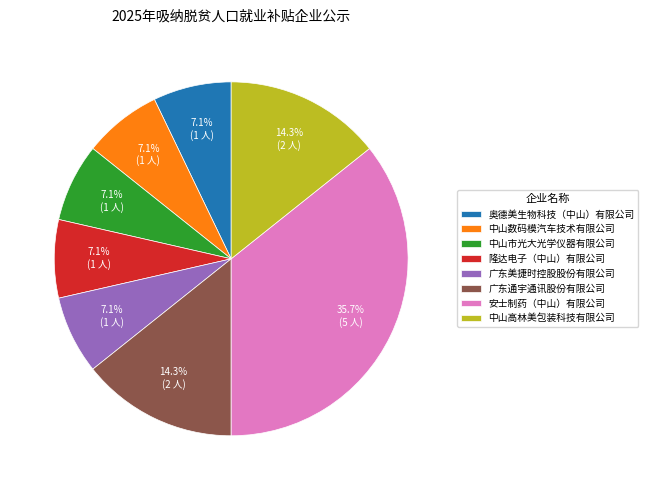

Is it true that 隆达电子（中山）有限公司 is 22% of the pie?

False